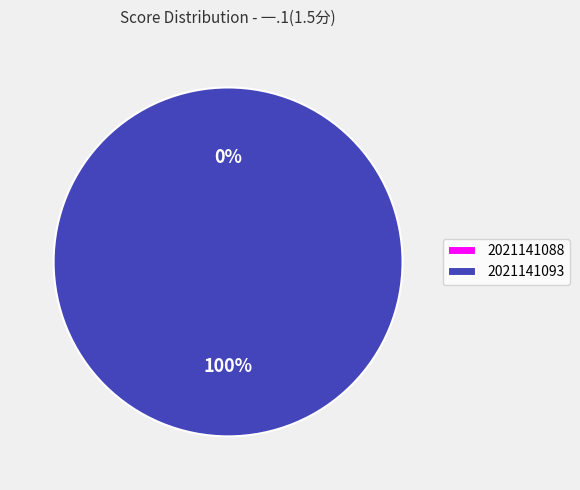

To the nearest percent, what is the combined percentage of 2021141093 and 2021141088?

100%